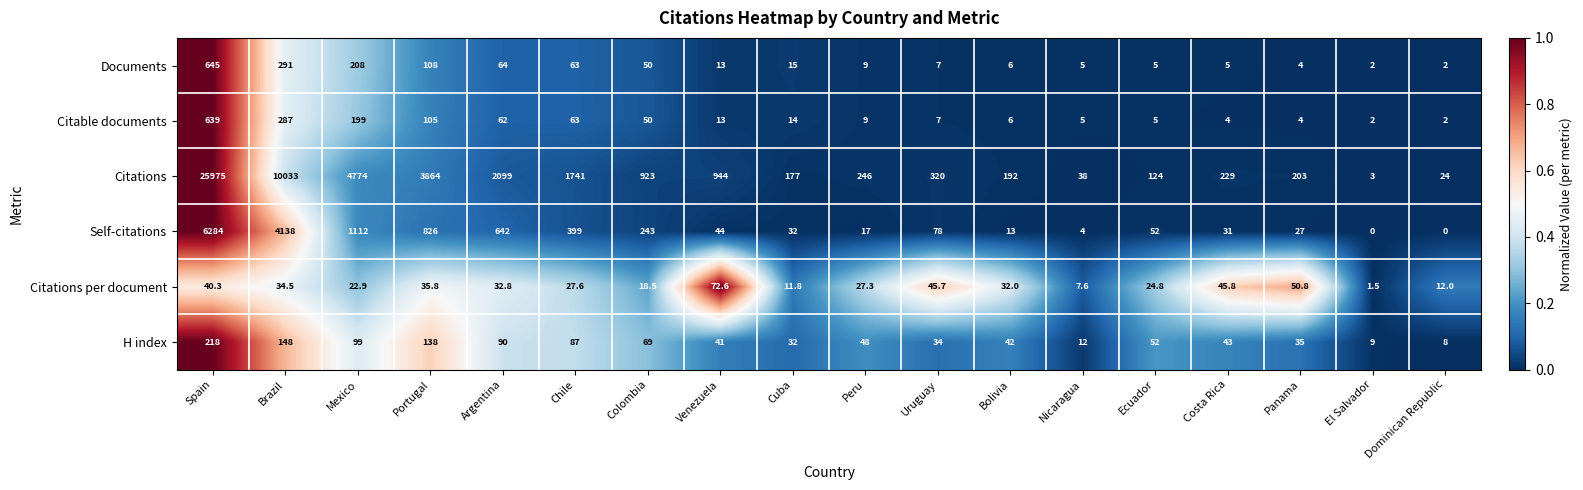

The H index series shows 126.1 at Argentina. True or false?

False